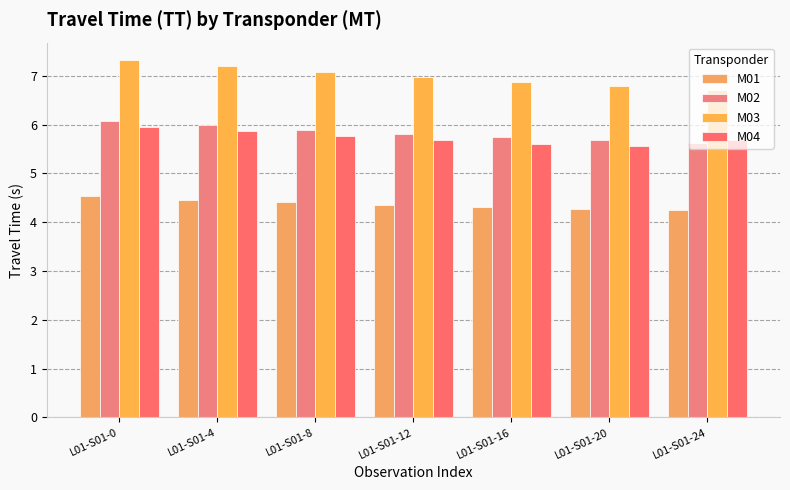

Rank the series by their maximum value, from highest to lowest.

M03, M02, M04, M01